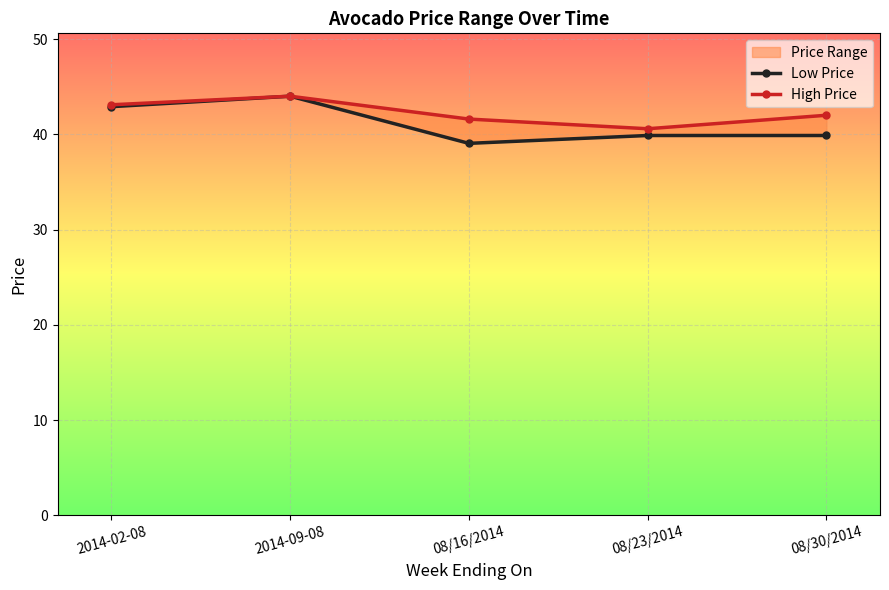

Which series has the widest spread of values?

Low Price